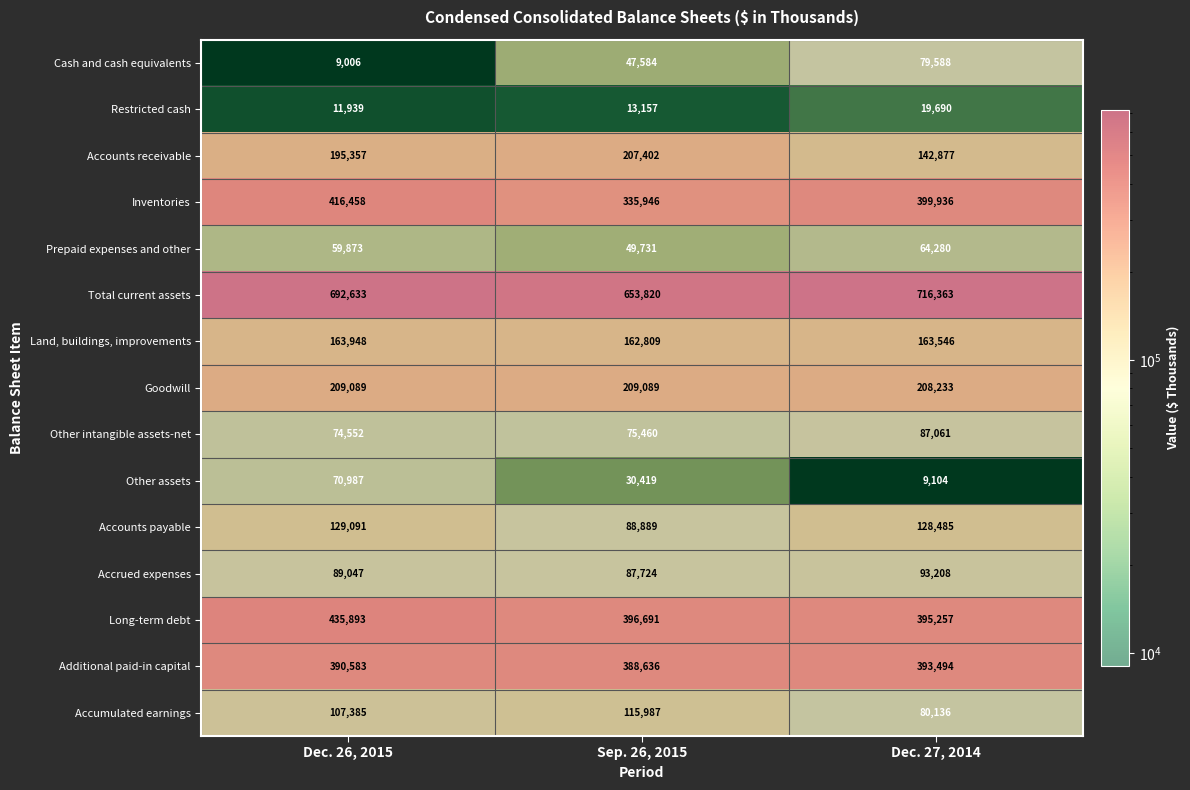

Which label corresponds to the largest value in the chart?

Dec. 27, 2014